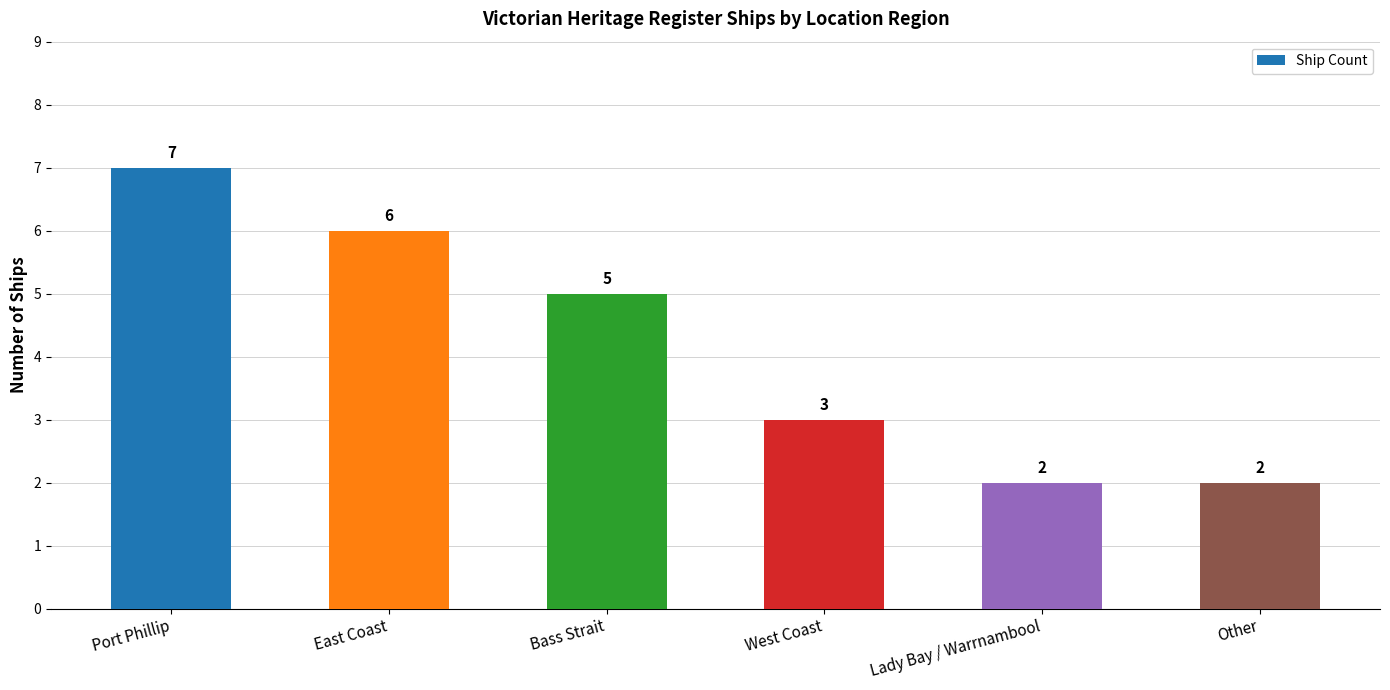

What position from the left is Other?

6